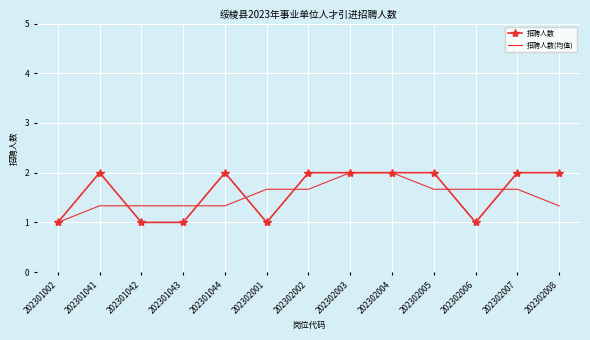

True or false: 招聘人数 has a value of 2.0 at 202302002.

True